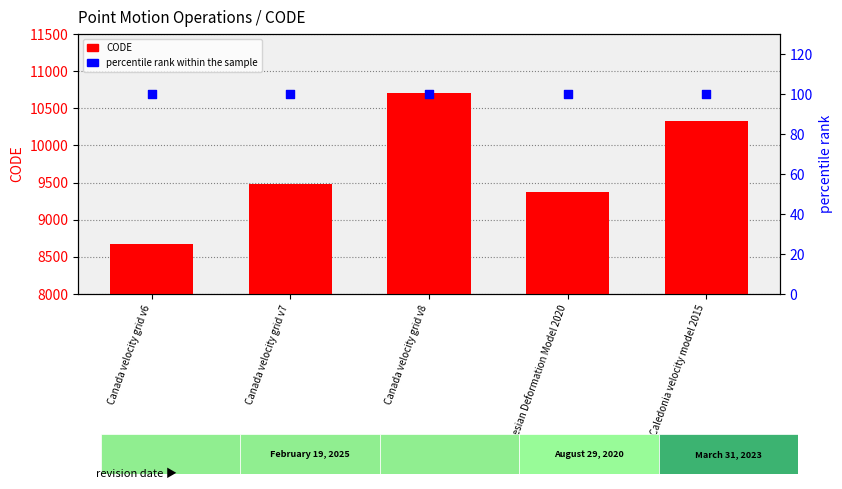

At which category is the sum across all series the highest?

Canada velocity grid v8